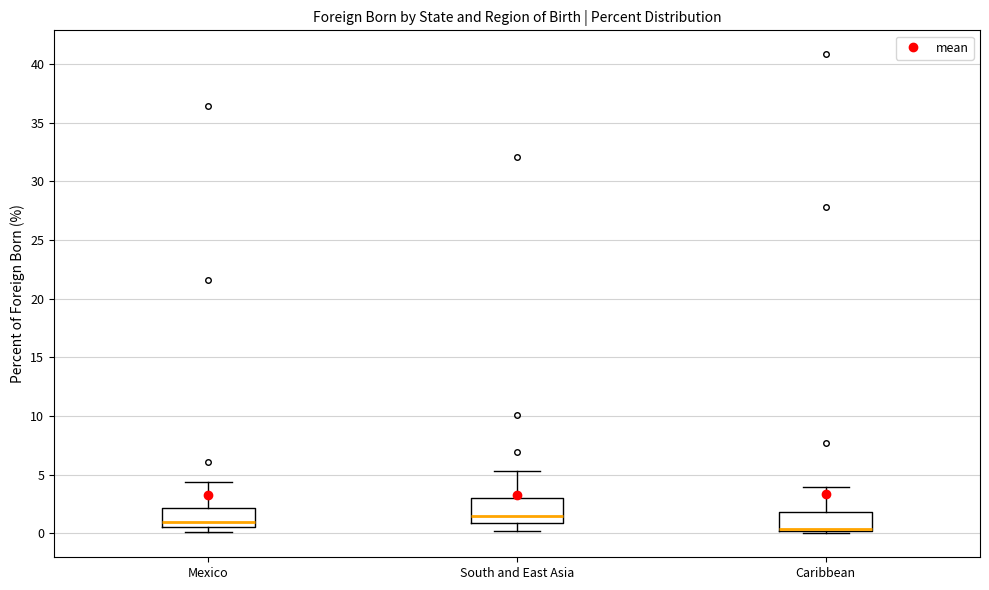

Reading left to right, transcribe this box plot: for each box, give where its median line is, the range the box spans, and where its two whiskers end, as read against the y-axis. The values are not printed on the chart, so give them approximately, as read against the axis.

Mexico: median 1.0, box 0.5 to 2.0, whiskers 0.0 to 4.5
South and East Asia: median 1.5, box 1.0 to 3.0, whiskers 0.0 to 5.5
Caribbean: median 0.5 (drawn on the box's lower edge), box 0.0 to 2.0, whiskers 0.0 (just below the box's lower edge) to 4.0